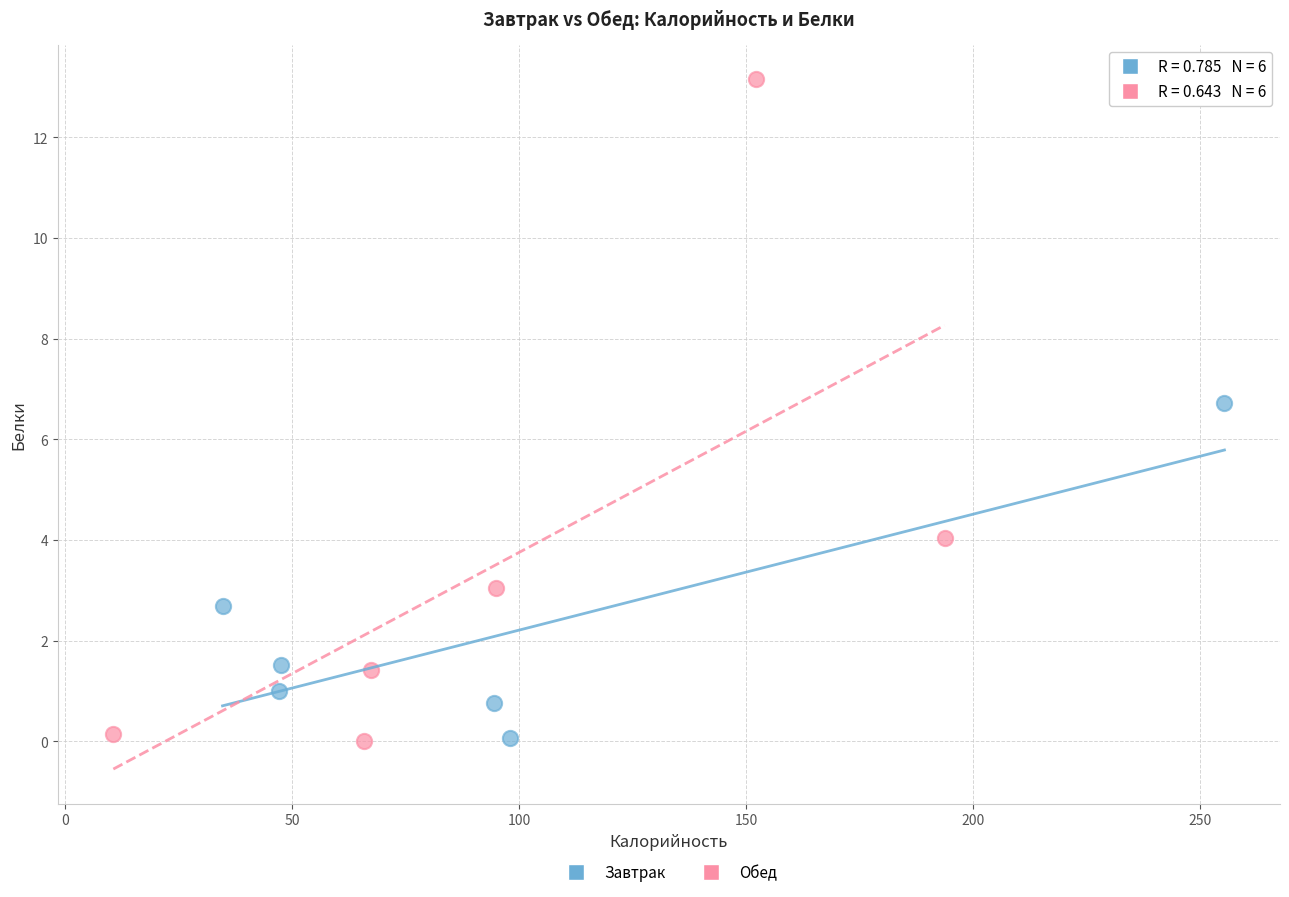

Which series contains the highest Y value?

Обед